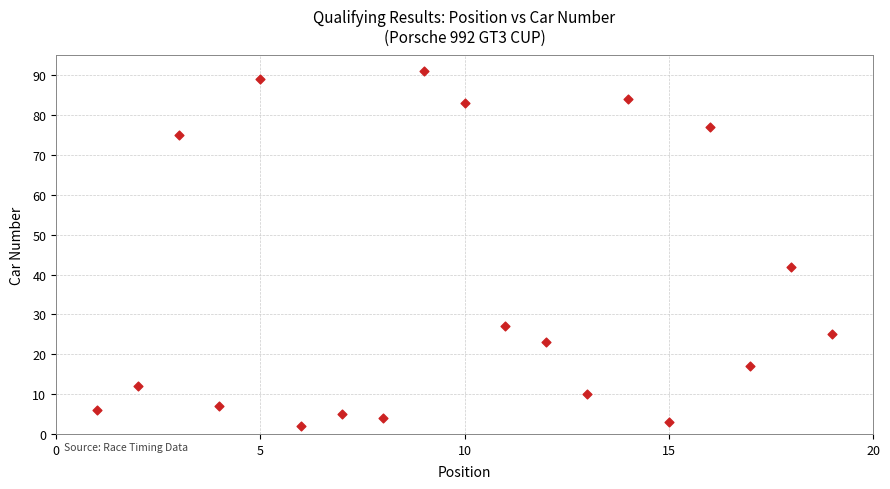

What is the range of X values (max minus min)?

18